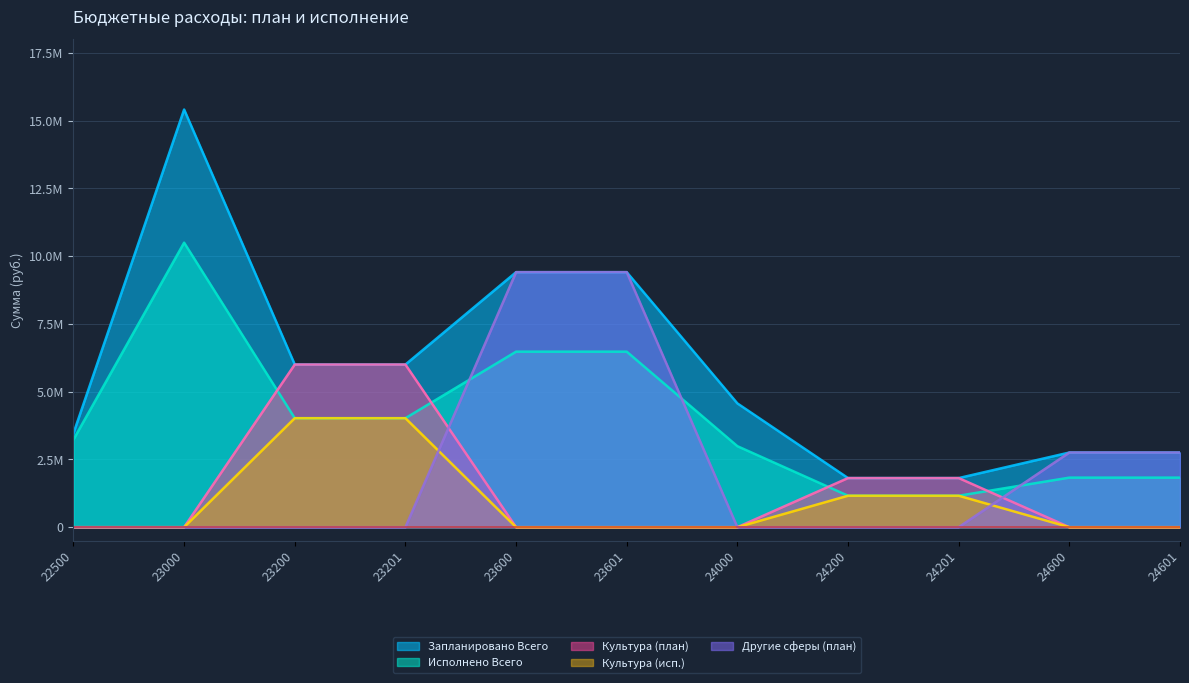

The value of Исполнено Всего at 24601 is 2740889.2. True or false?

False